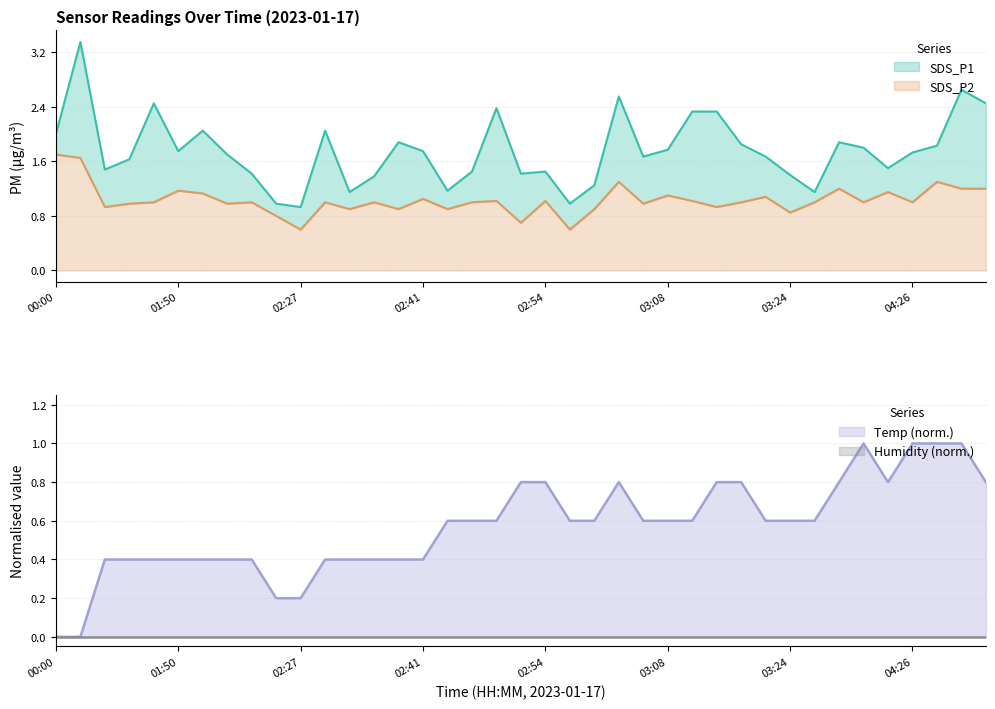

What is the difference between the Temp values at 02:57 and 01:44?

0.2